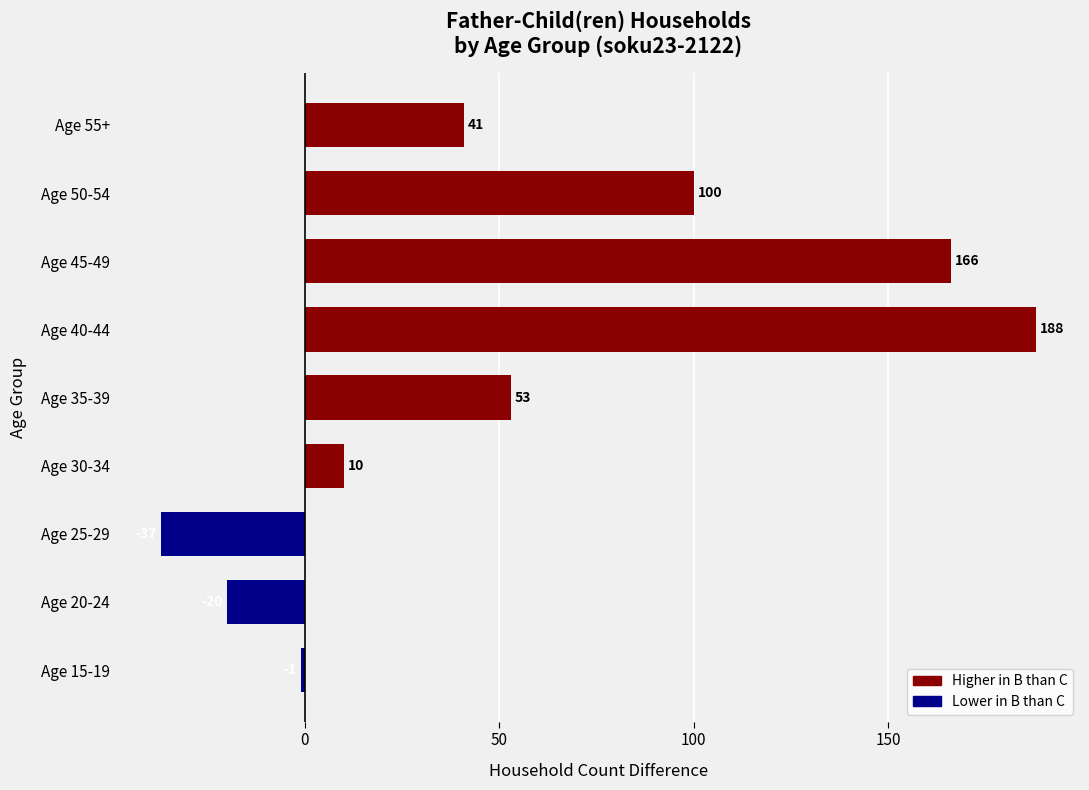

Count the number of categories in the chart.

9